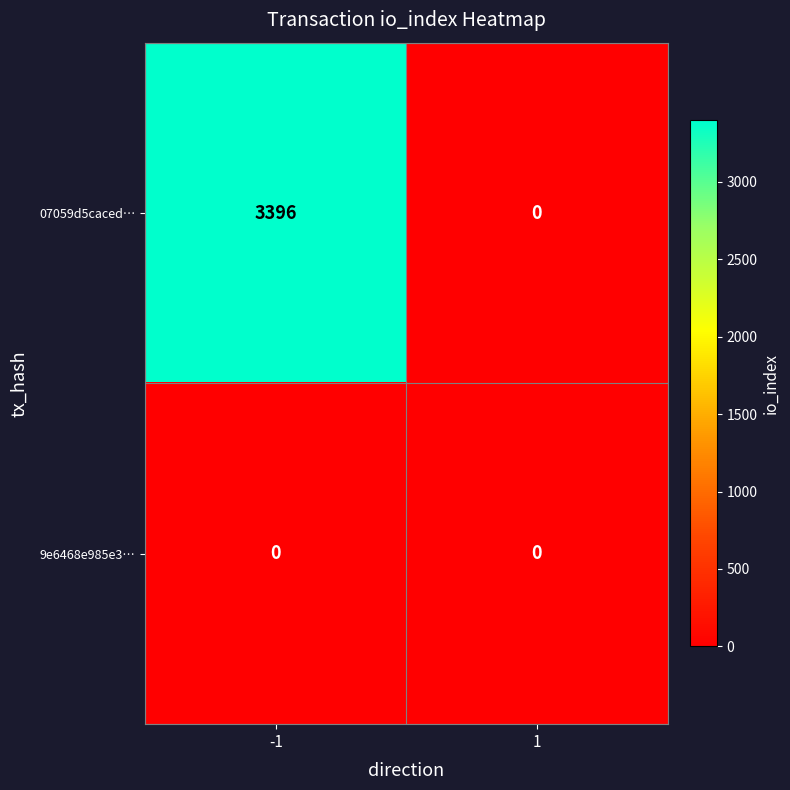

What is the total value across all series at -1?

3396